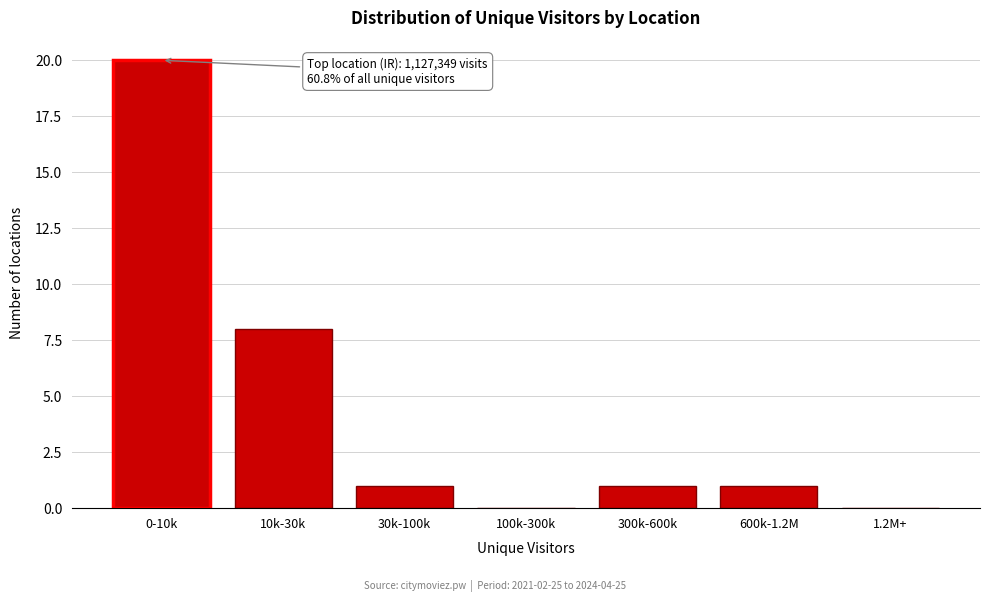

Reading left to right, what are all the values shown in this chart?

0-10k=20	10k-30k=8	30k-100k=1	100k-300k=0	300k-600k=1	600k-1.2M=1	1.2M+=0